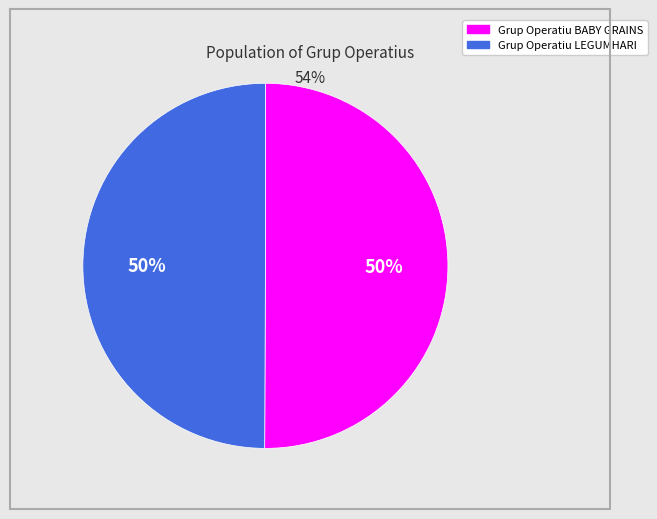

Is it true that Grup Operatiu BABY GRAINS is 37% of the pie?

False